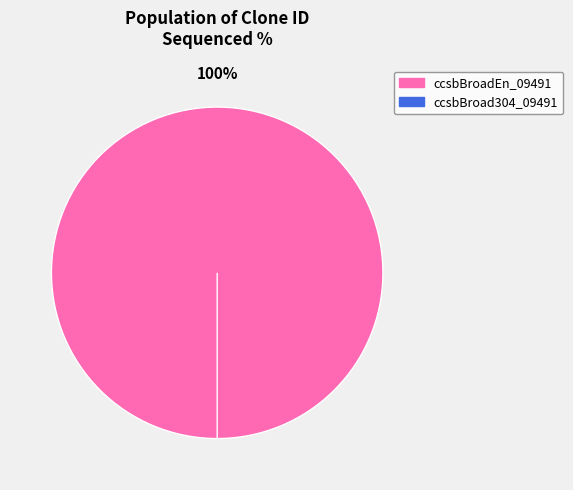

Is it true that ccsbBroad304_09491 is 10% of the pie?

False